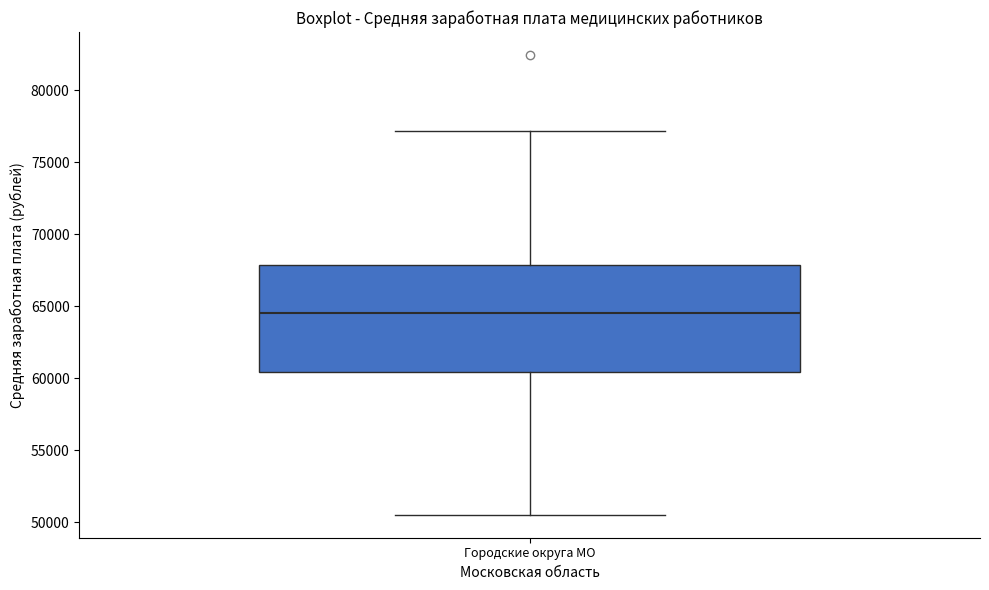

Where does the lower whisker of the box for Городские округа МО end on the y-axis? The values are not printed on the chart, so give them approximately, as read against the axis.

50500